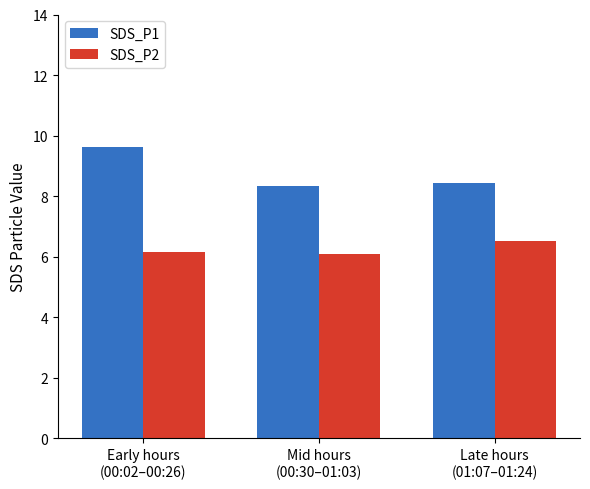

What is the average value of the SDS_P1 series?

8.8